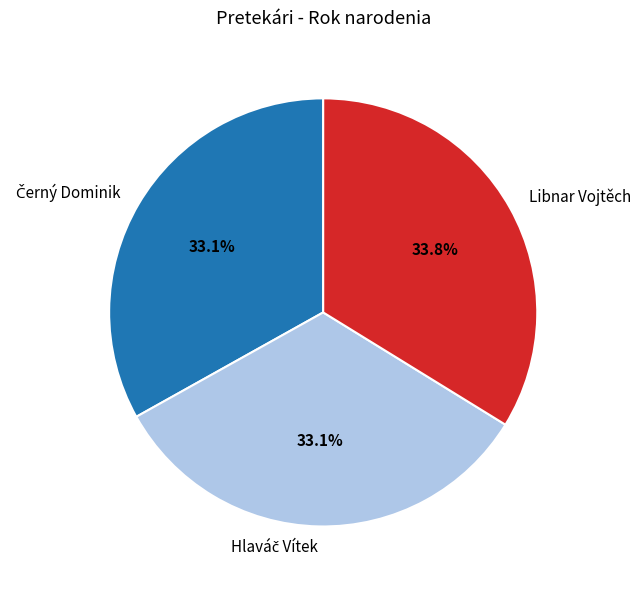

Does any single category account for the majority?

No